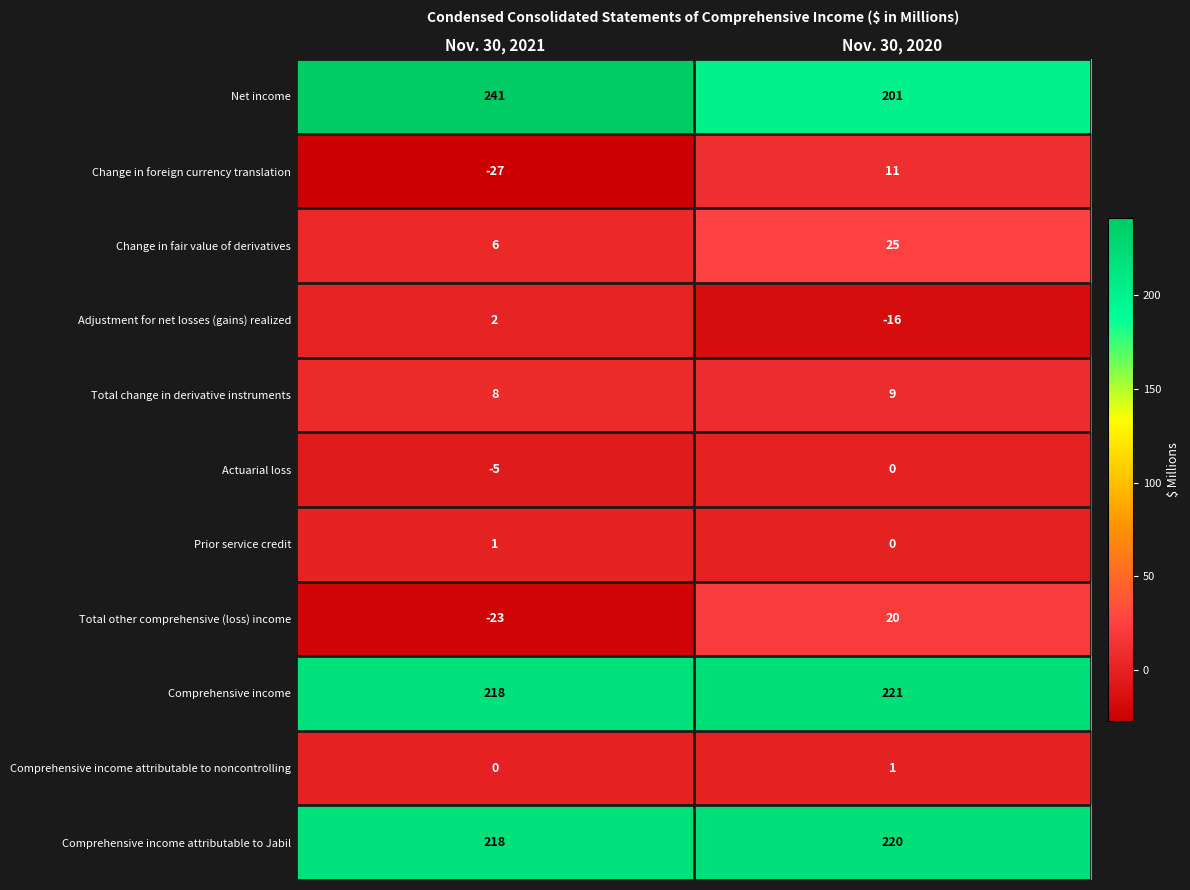

List the labels in order of Change in foreign currency translation value, smallest first.

Nov. 30, 2021, Nov. 30, 2020